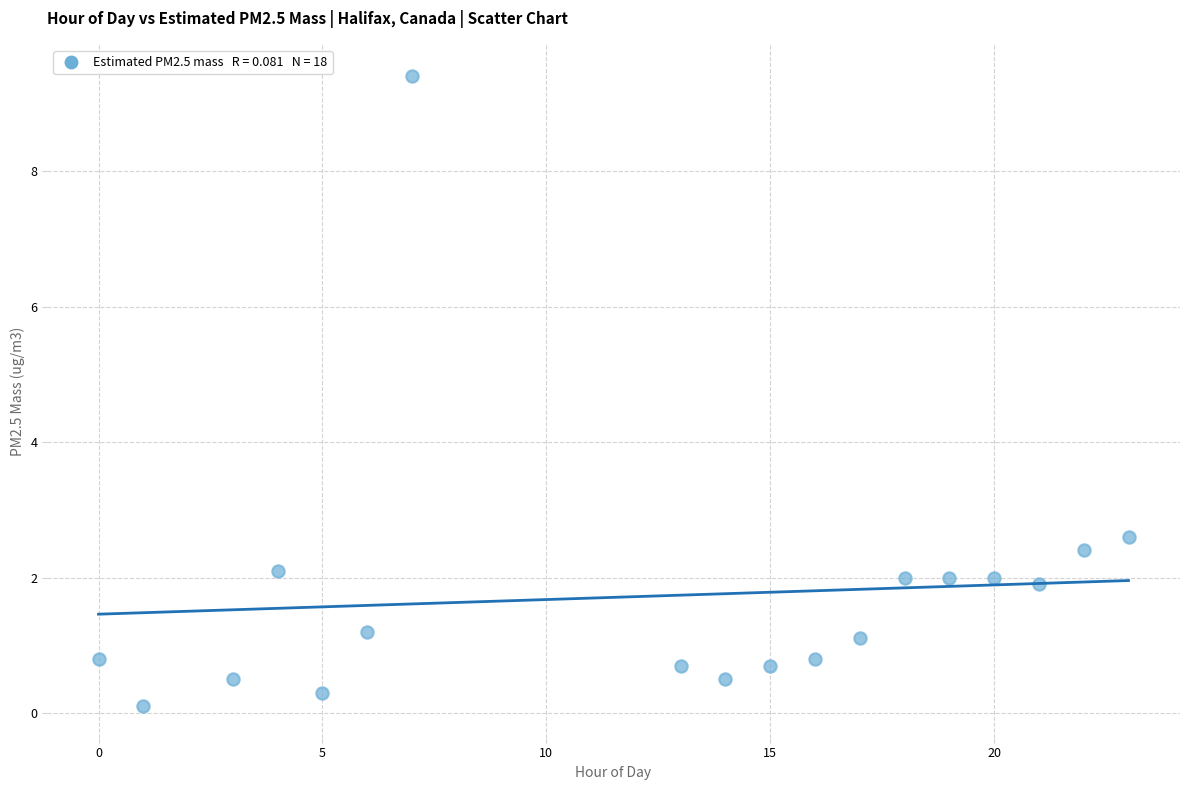

What Y value in the scatter plot is closest to 4?

2.6